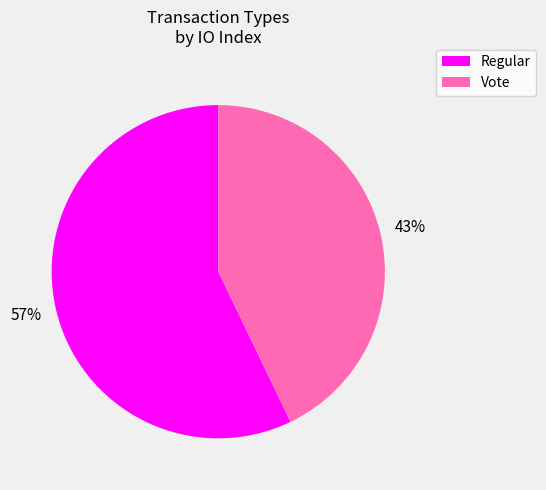

Which slice represents more than half of the pie?

Regular